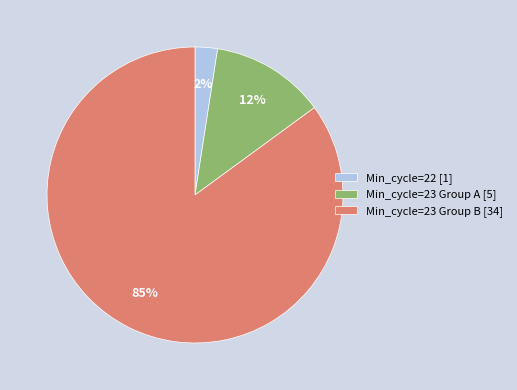

How many segments does this pie chart have?

3